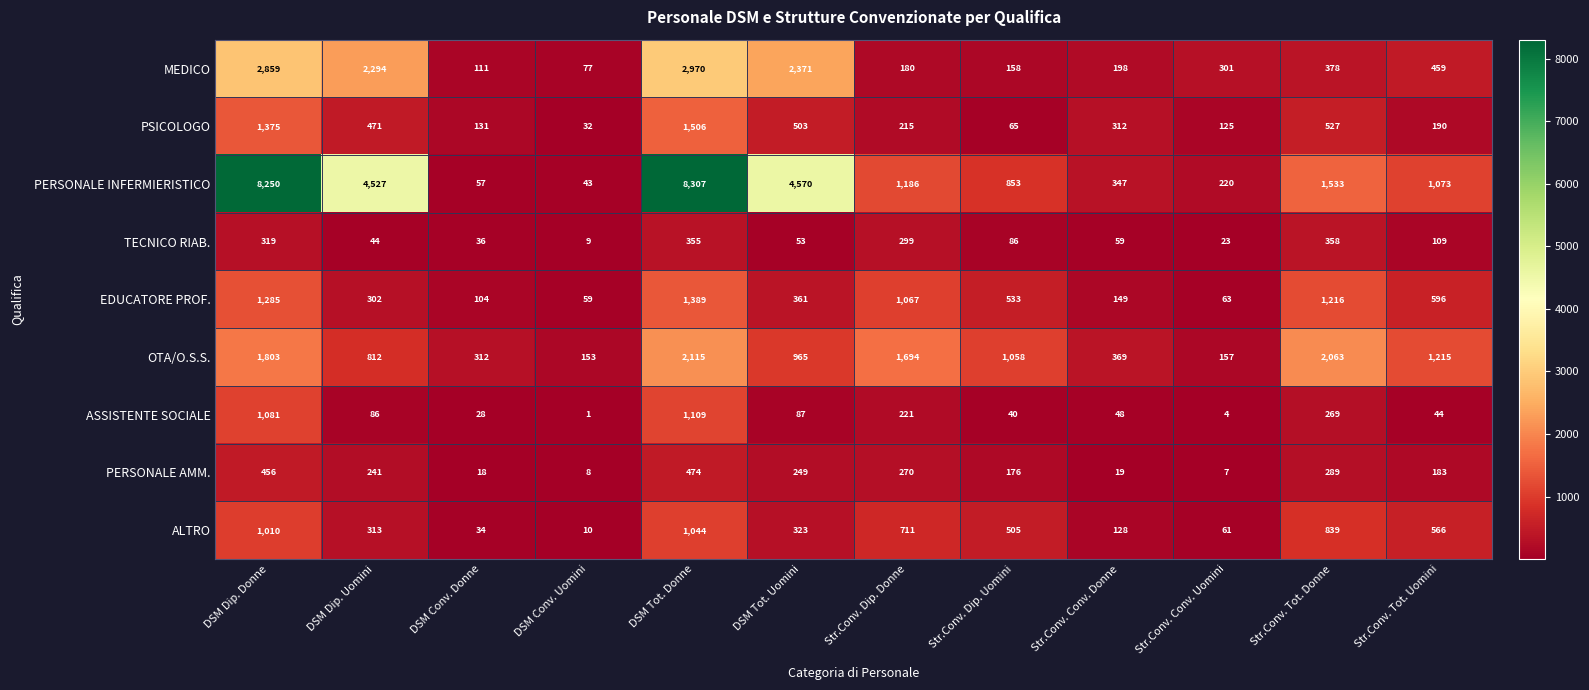

True or false: PERSONALE AMM. has a value of 249 at DSM Tot. Uomini.

True